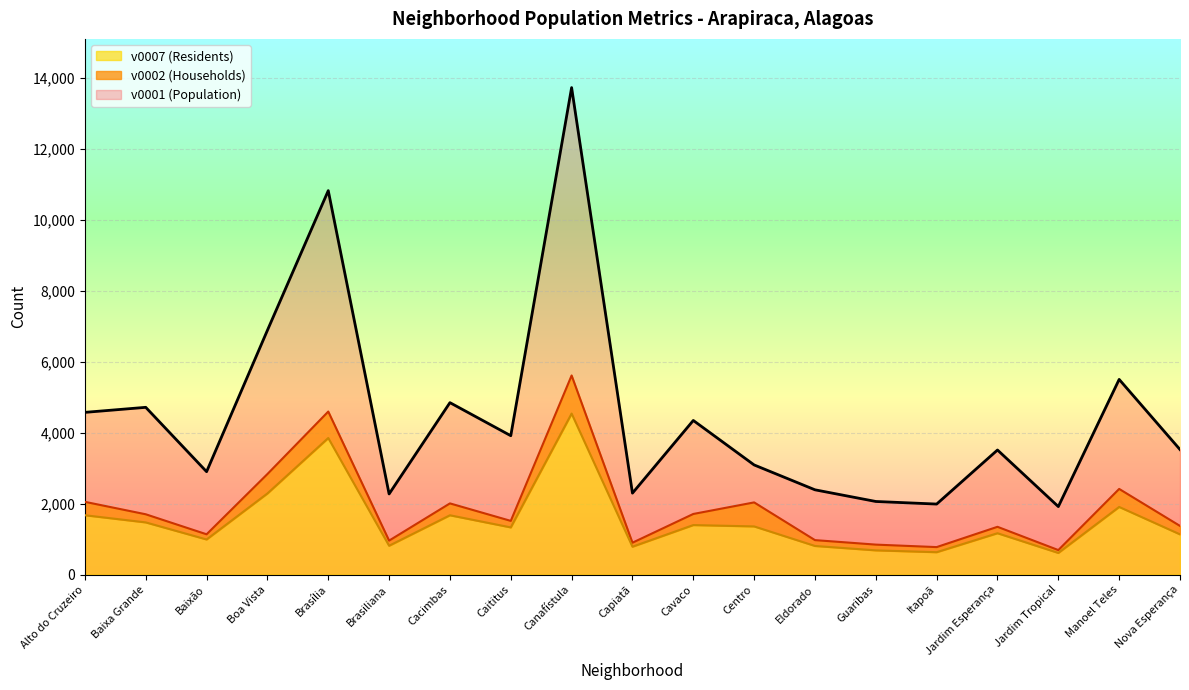

The value of v0001 (Population) at Caititus is 3916. True or false?

True